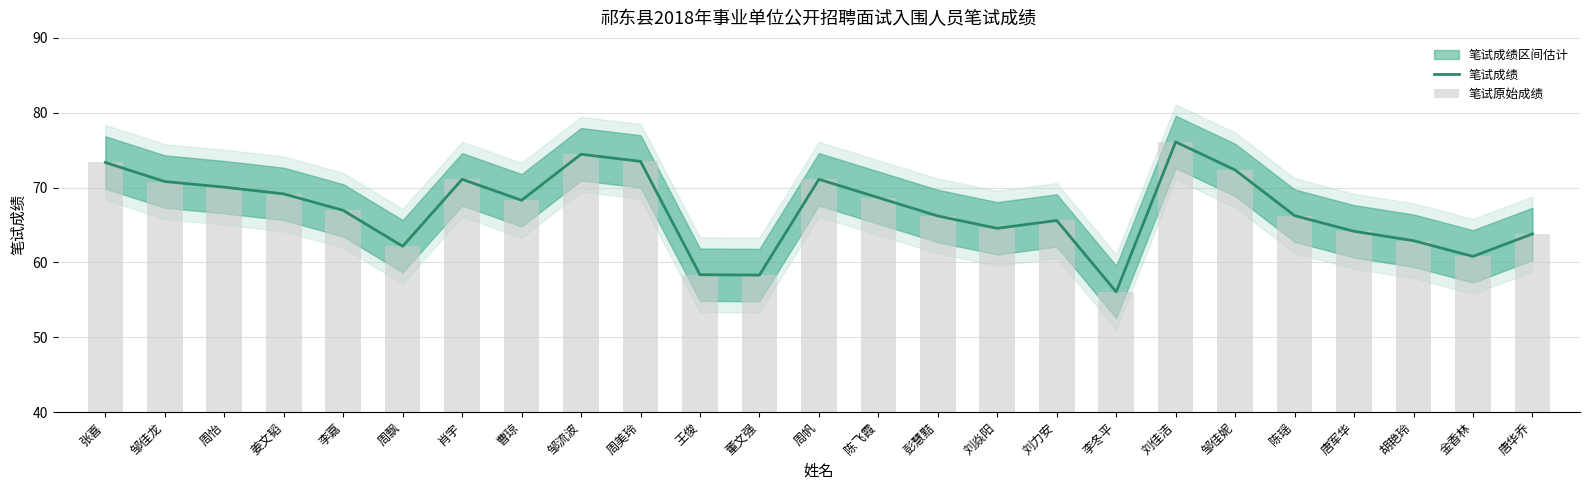

What is the highest value of the 笔试原始成绩 series?

76.1